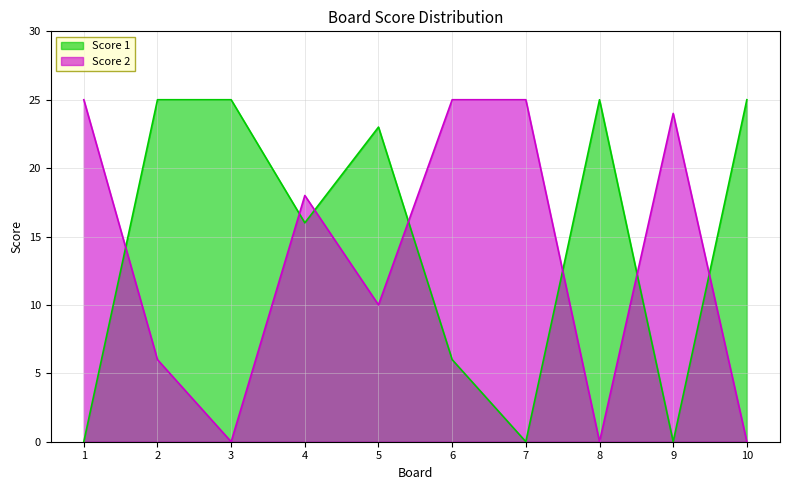

At which label does Score 2 reach its peak?

1